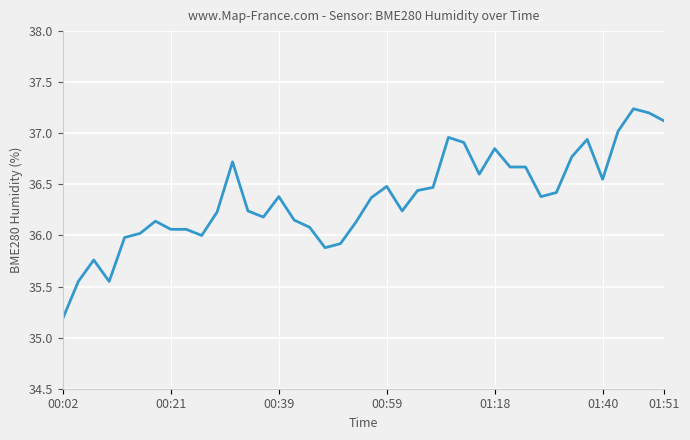

What is the minimum value shown in the chart?

35.2